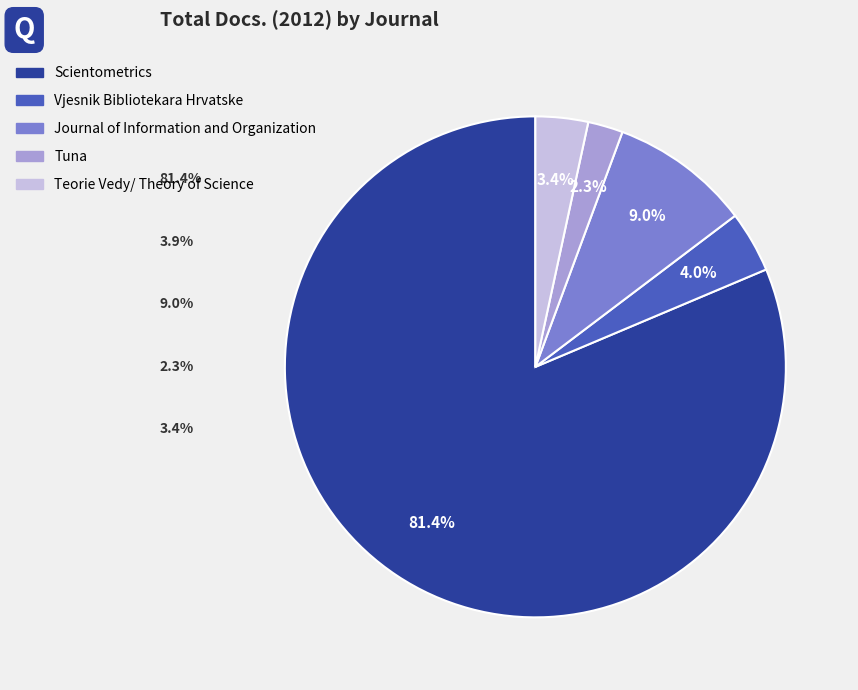

What is the smallest slice in the pie chart?

Tuna